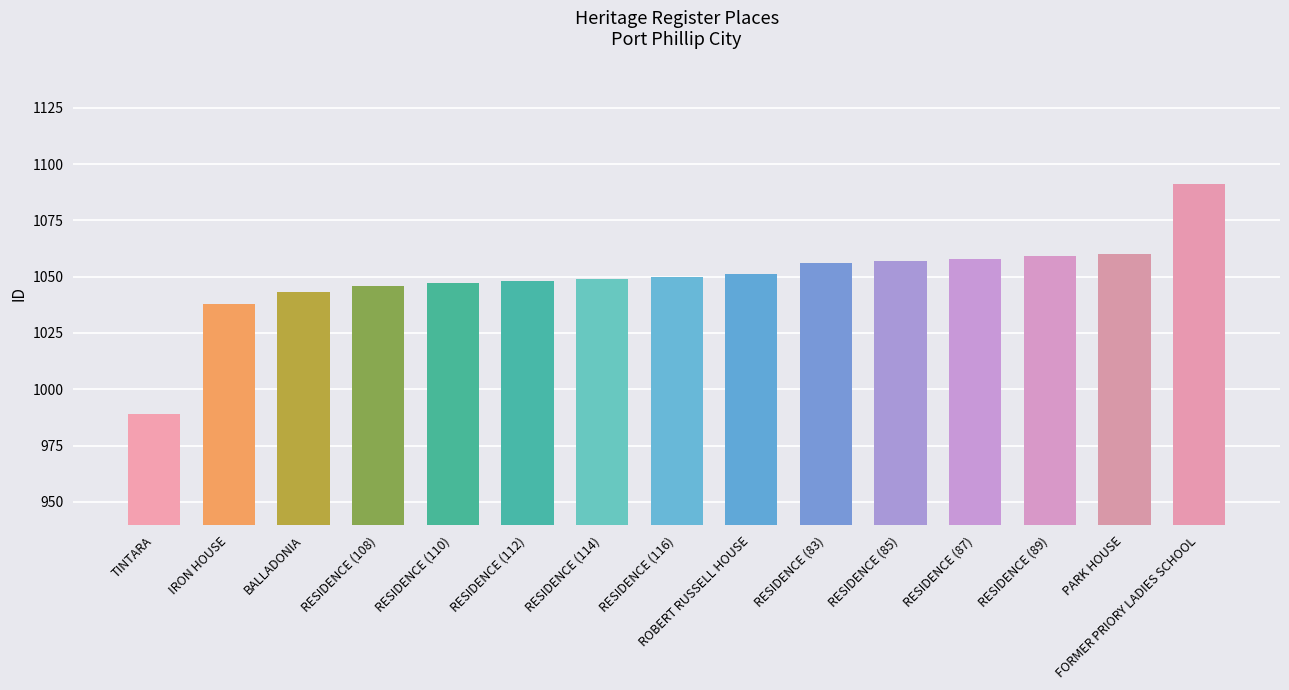

The chart shows a value of 535 at RESIDENCE (89). True or false?

False